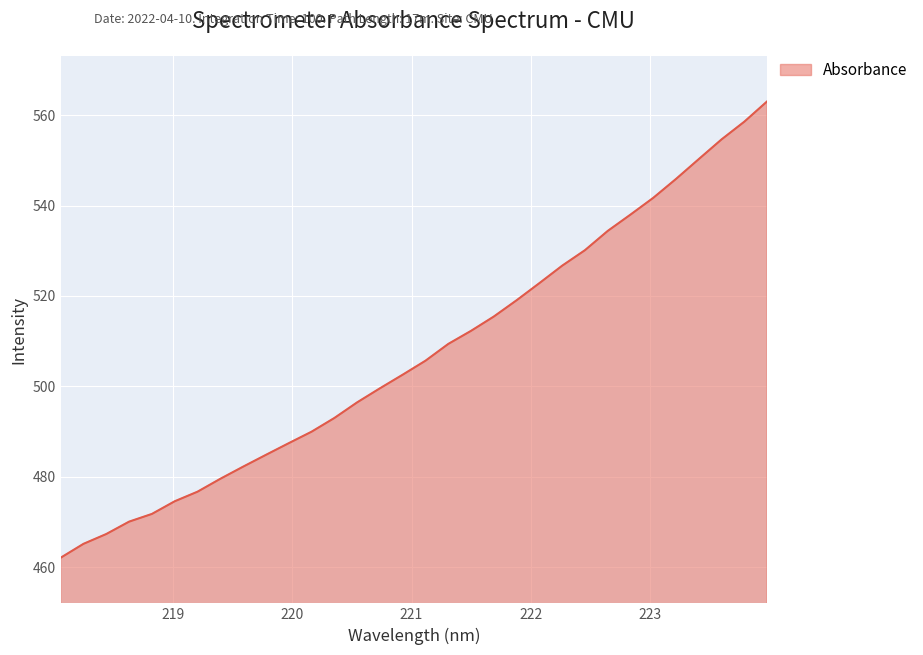

What is the difference between the maximum and minimum values?

100.9